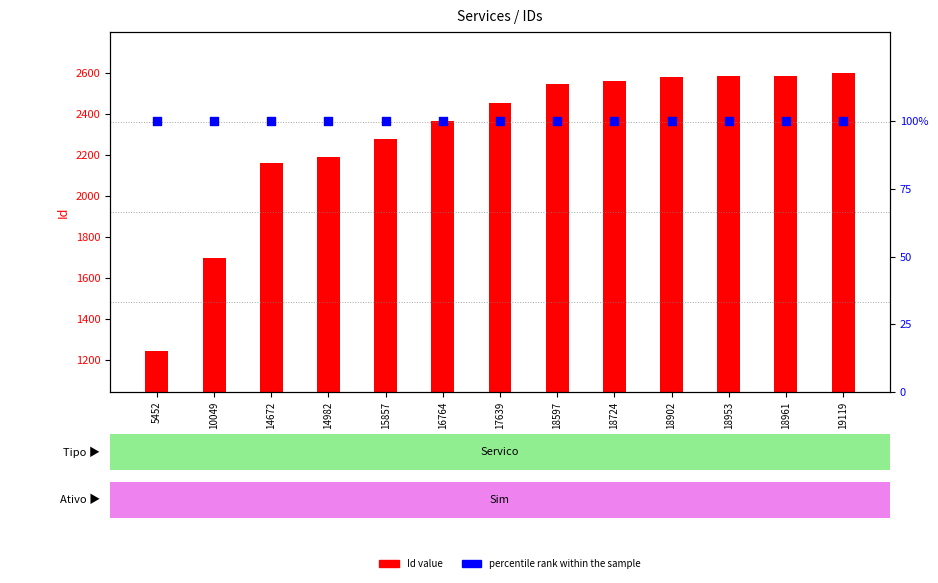

Which series contains the highest Y value?

Id value